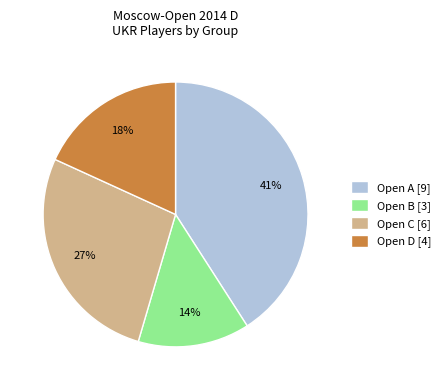

Which category has the smallest portion of the pie?

Open B [3]